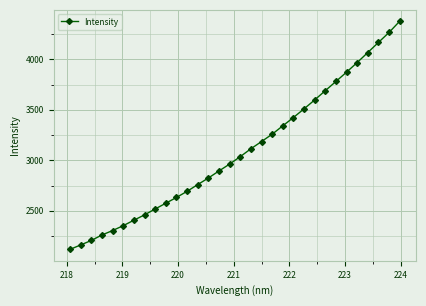

What is the value of the 19th point from the left?

3186.0